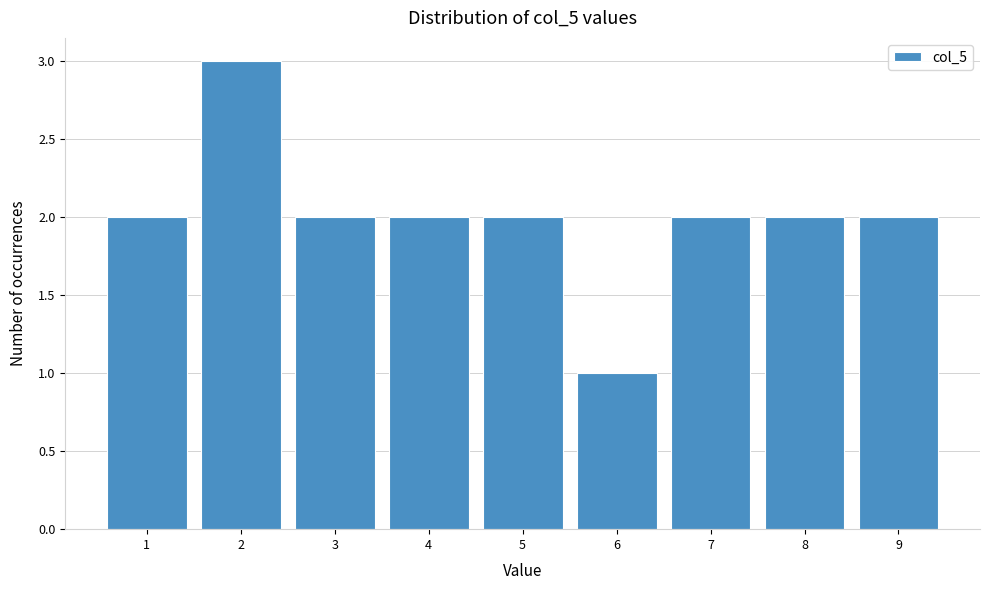

Which range on the x-axis has the tallest bar?

1.5 to 2.5